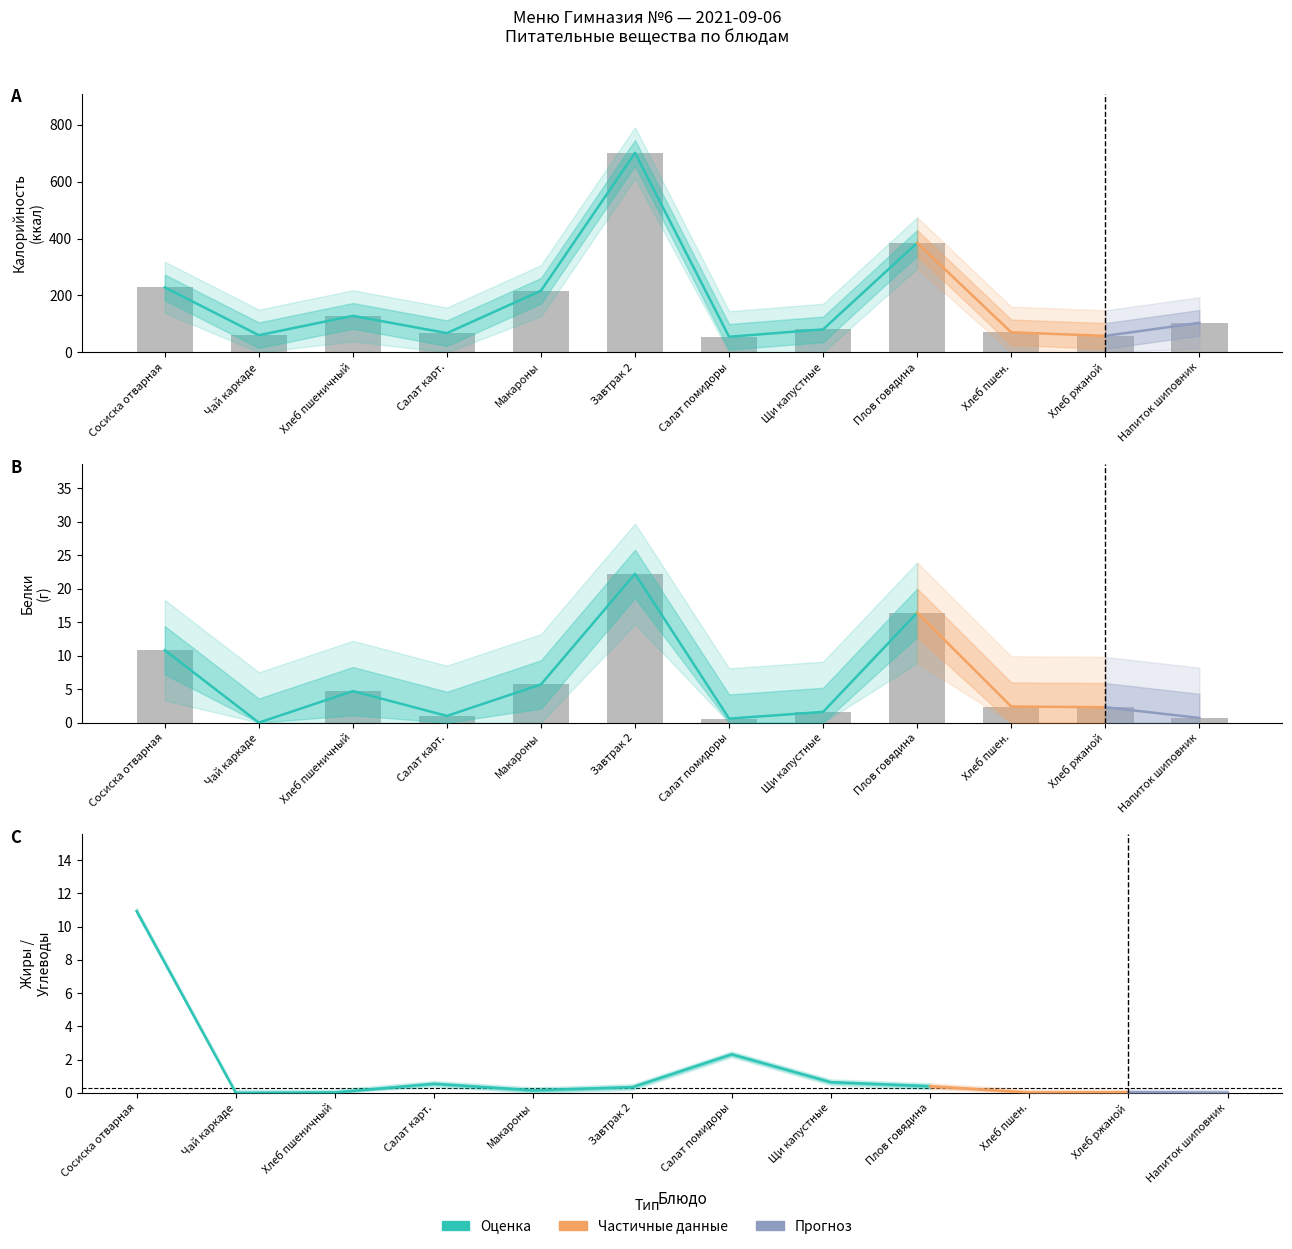

Is the value of Жиры at Завтрак greater than the value of Калорийность at Обед?

No